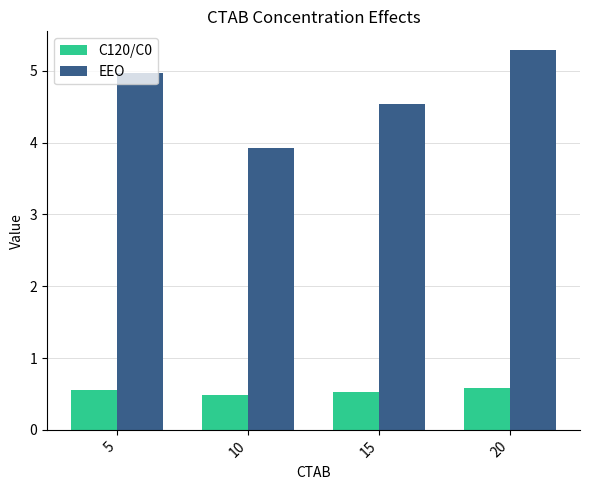

How many distinct data groups are displayed?

2